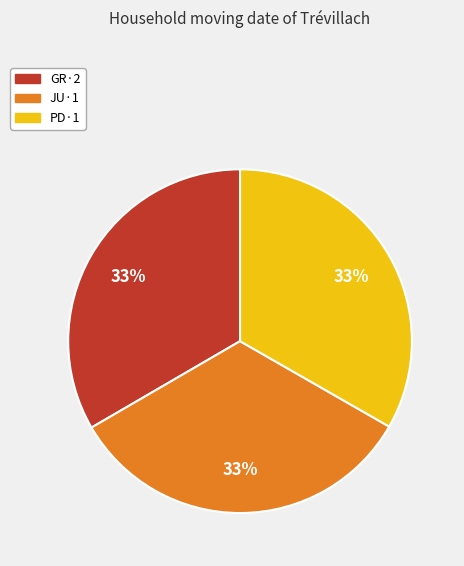

Count the number of slices in the pie.

3